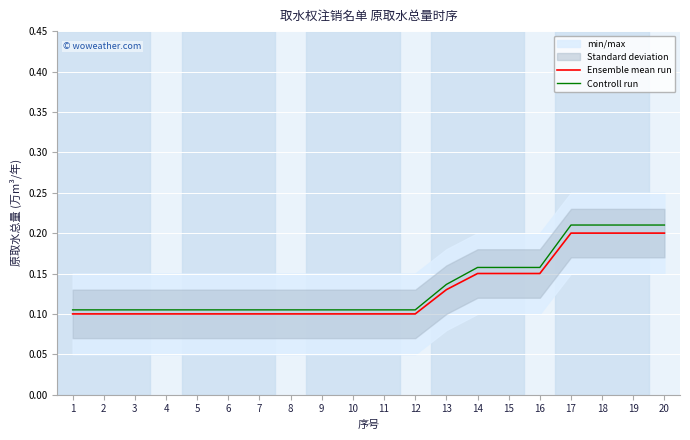

What is the sum of all Ensemble mean run values?

2.6